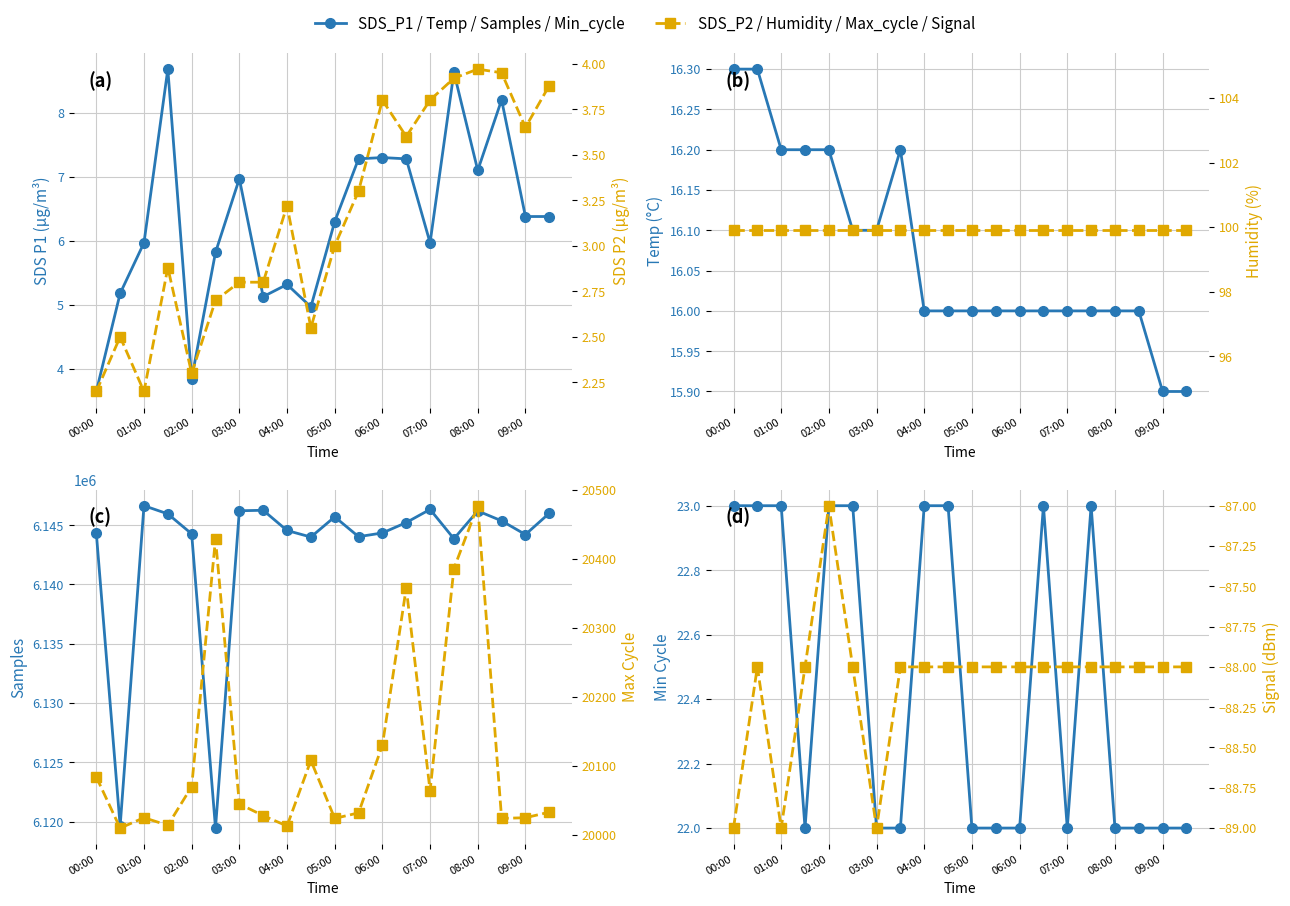

Which label corresponds to the smallest value in the chart?

00:00